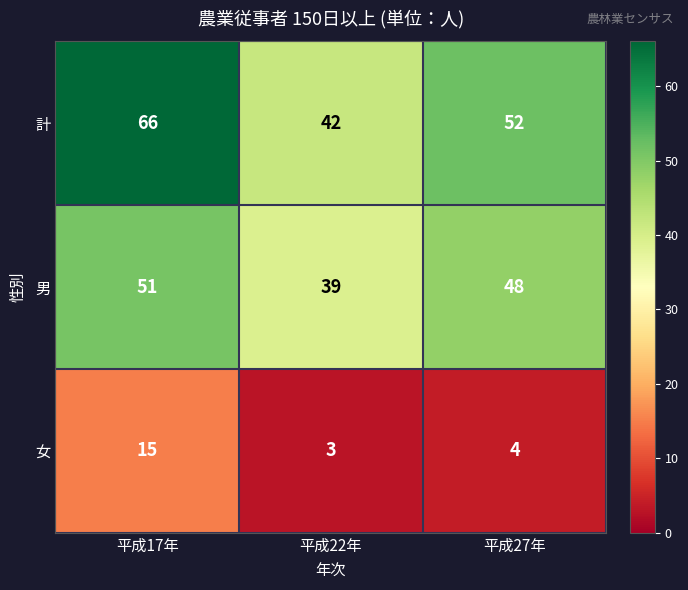

How many distinct data groups are displayed?

3